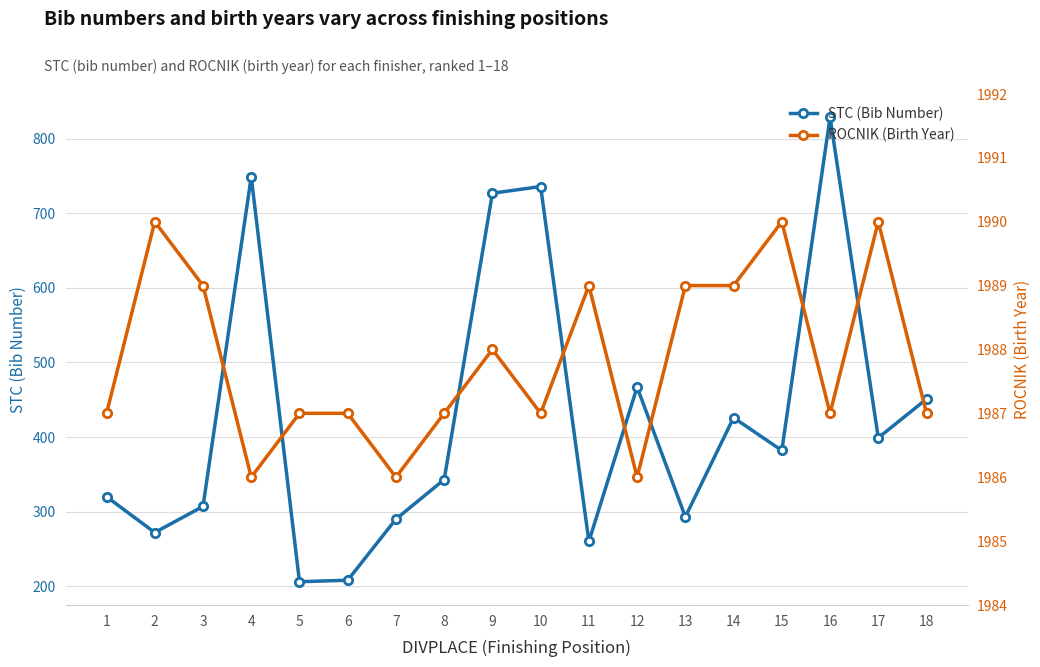

True or false: ROCNIK (Birth Year) has more than 2 points higher than both neighbors.

True